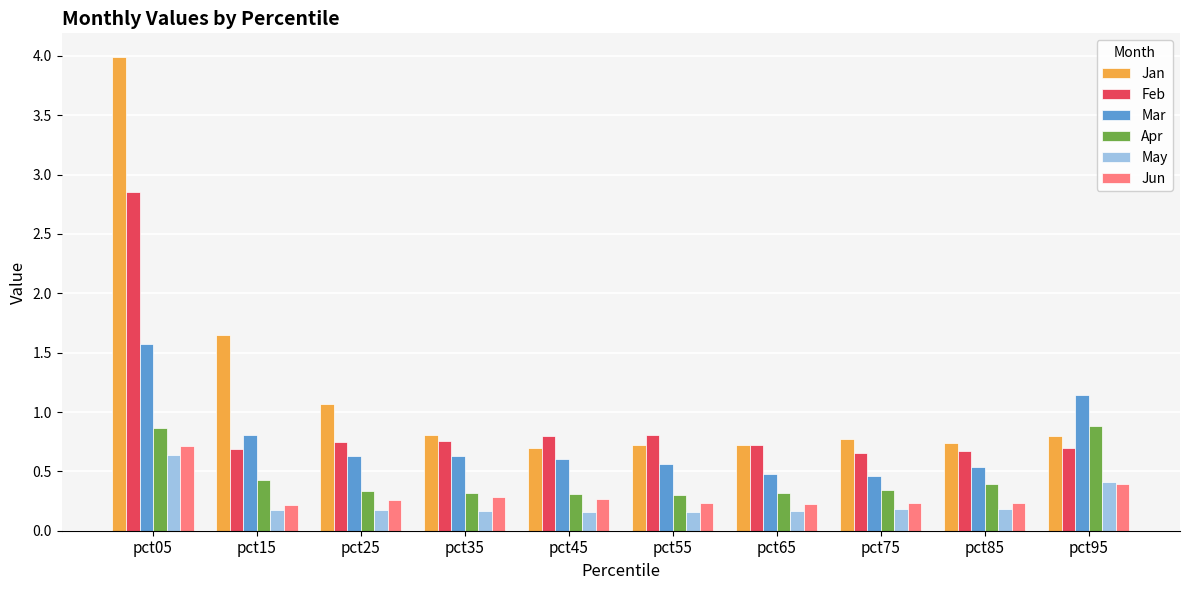

Which series has the largest range (max minus min)?

Jan